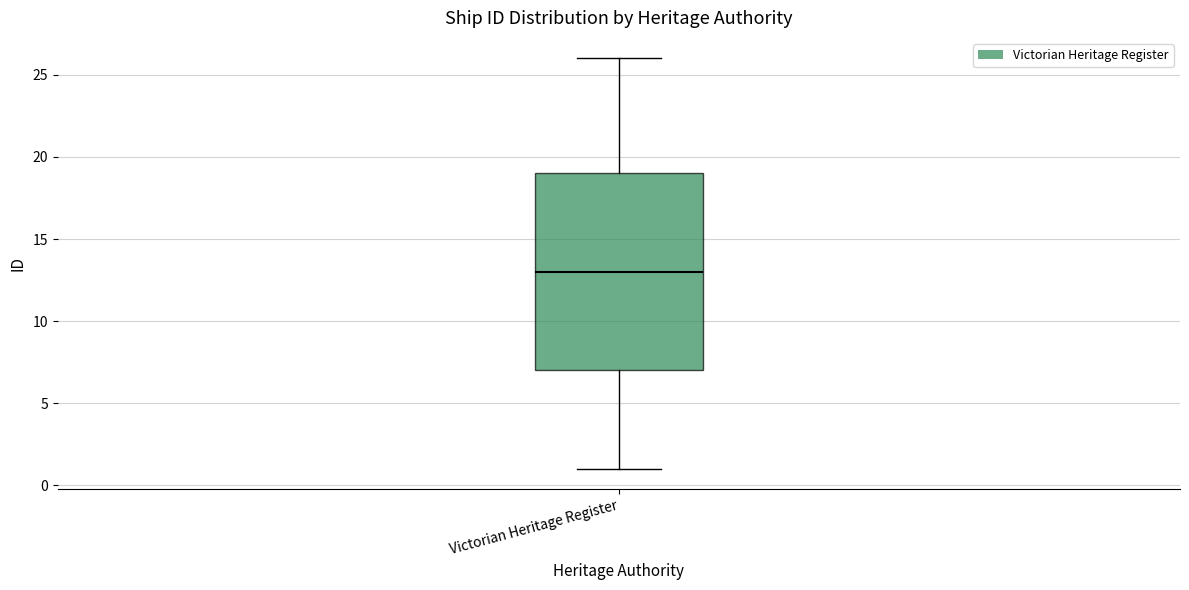

Where is the upper edge of the box for Victorian Heritage Register on the y-axis? The values are not printed on the chart, so give them approximately, as read against the axis.

19